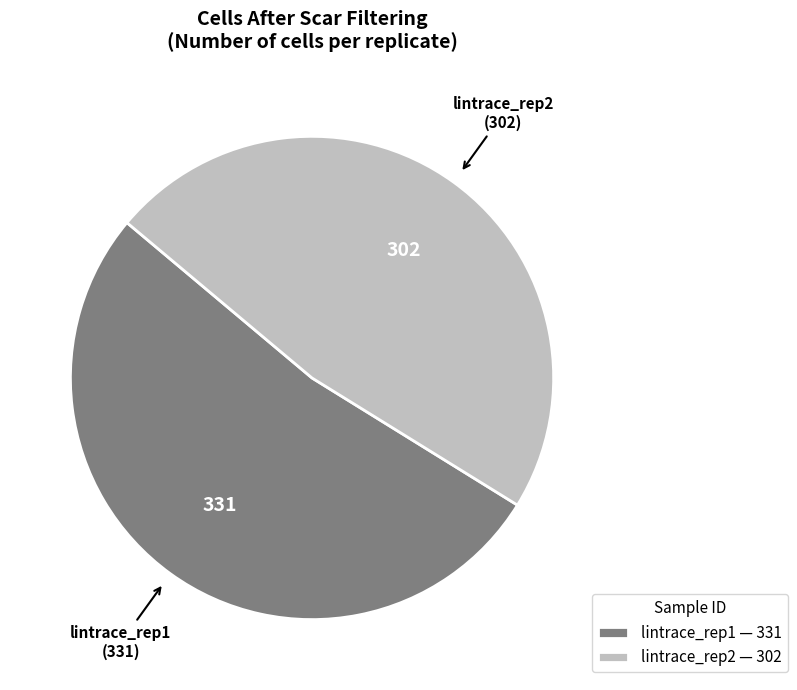

Does lintrace_rep2 — 302 represent more than half of the total?

No